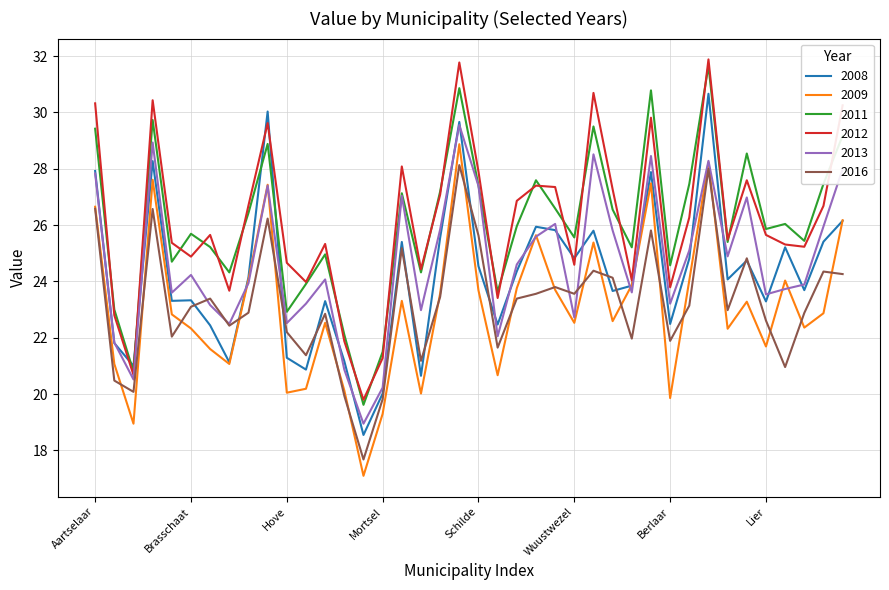

What is the maximum value shown in the chart?

31.9